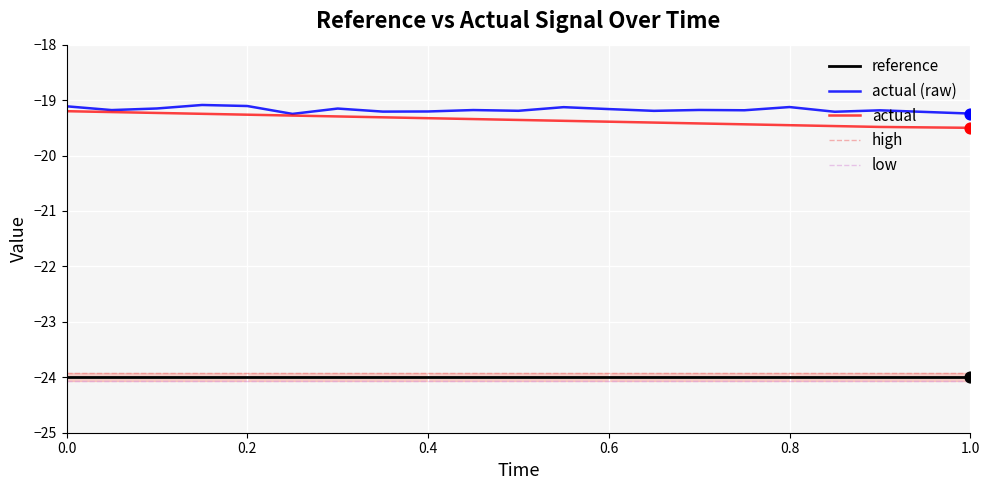

Which series reaches the maximum Y coordinate?

actual (raw)